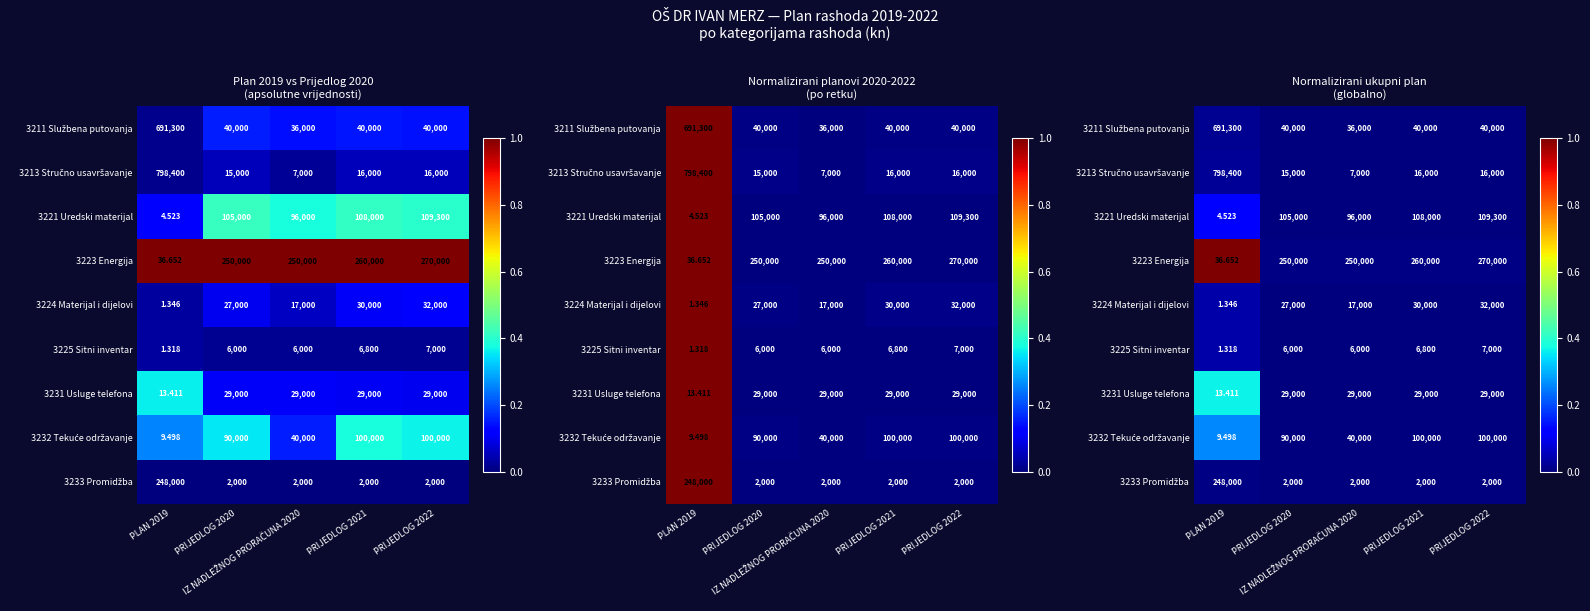

At which label does 3213 Stručno usavršavanje reach its minimum?

IZ NADLEŽNOG PRORAČUNA 2020